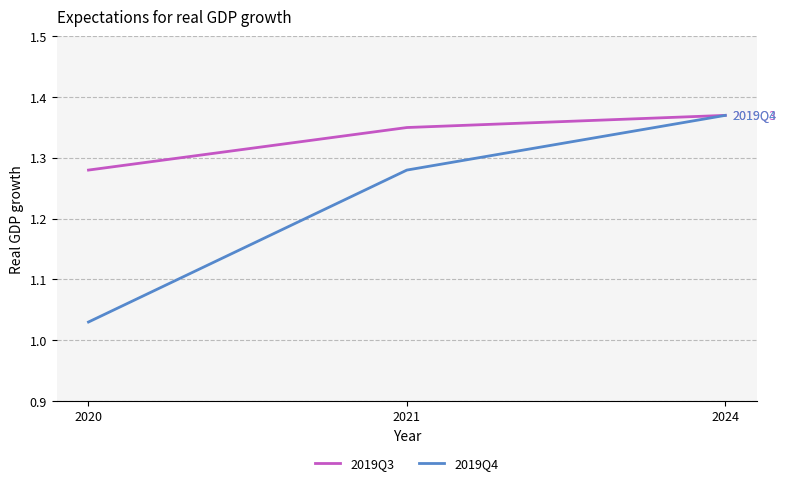

At which category does the chart reach its minimum across all series?

2020